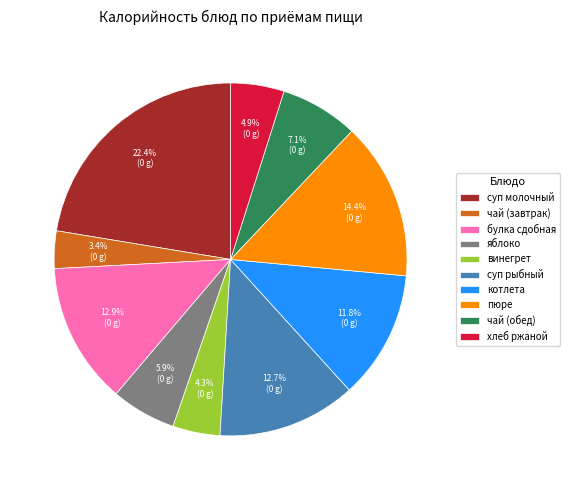

What is the largest slice in the pie chart?

суп молочный